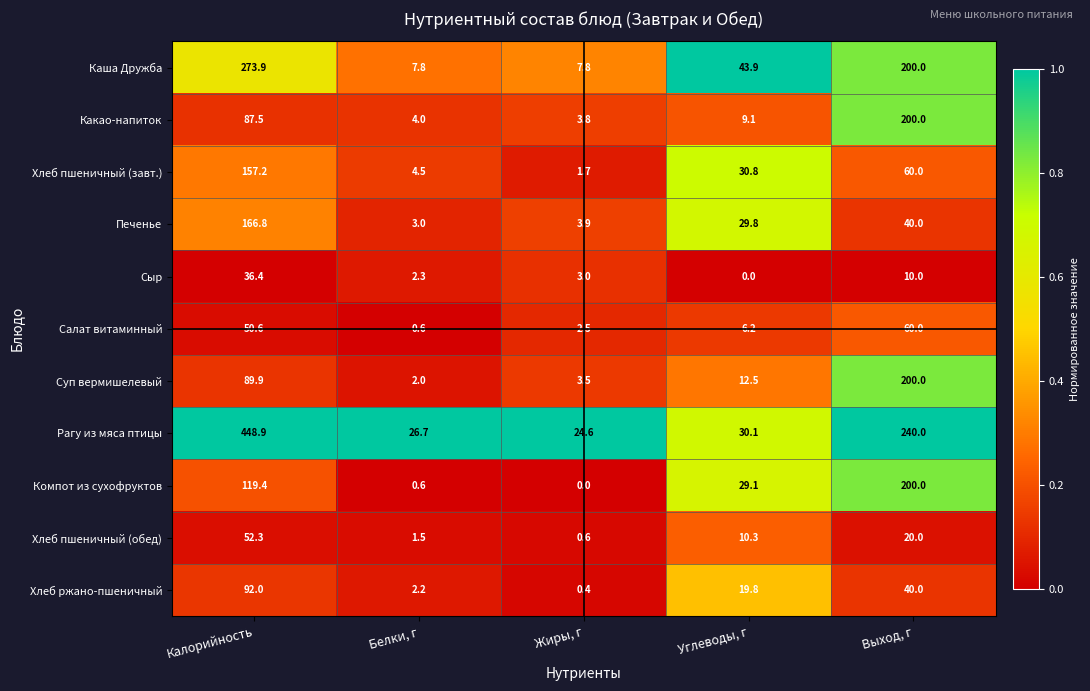

Count the number of data series in this chart.

11